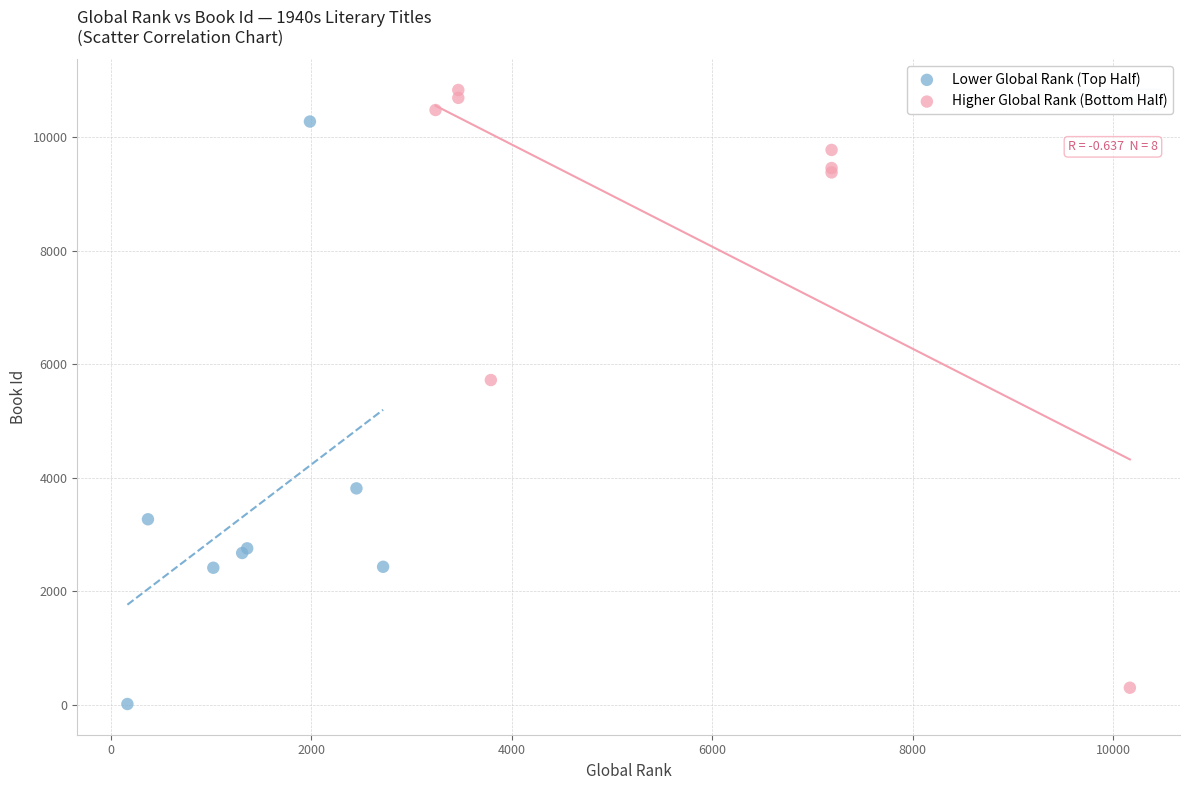

What are all the series names shown in the legend?

Lower Global Rank (Top Half), Higher Global Rank (Bottom Half)